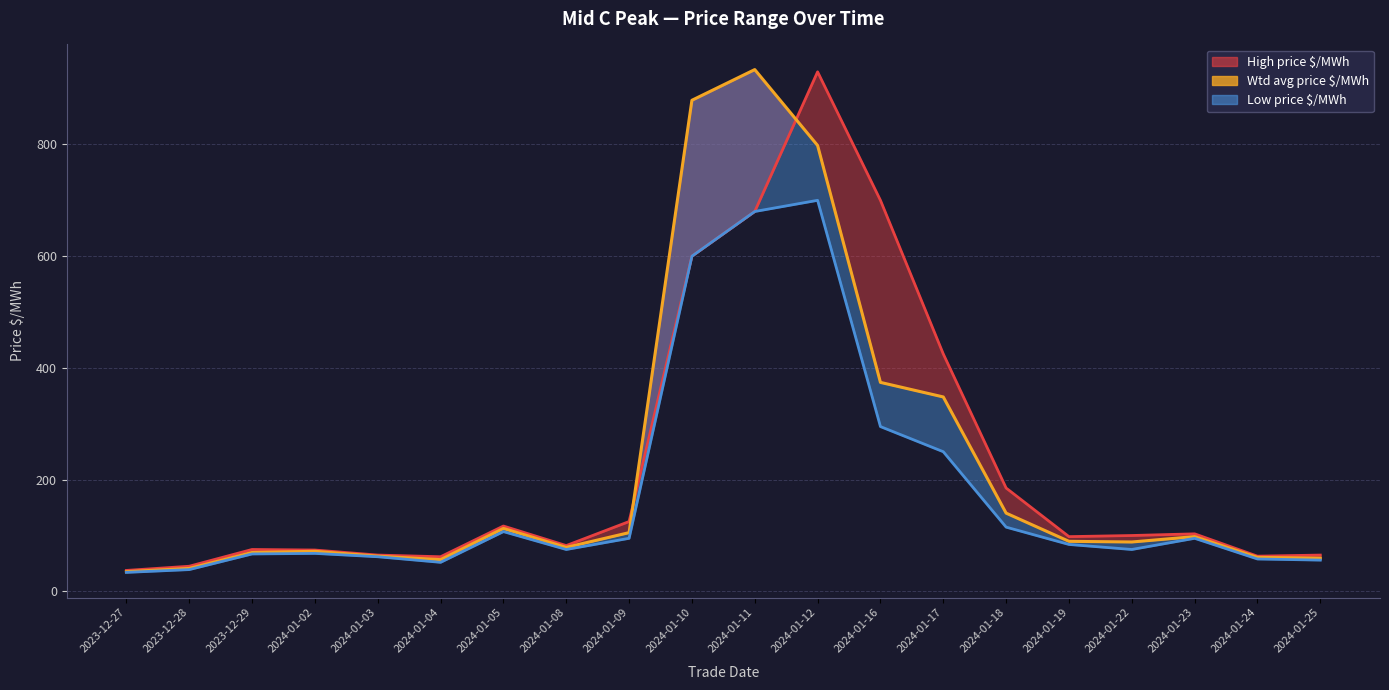

The value of Low price $/MWh at 2024-01-03 is 62.0. True or false?

True